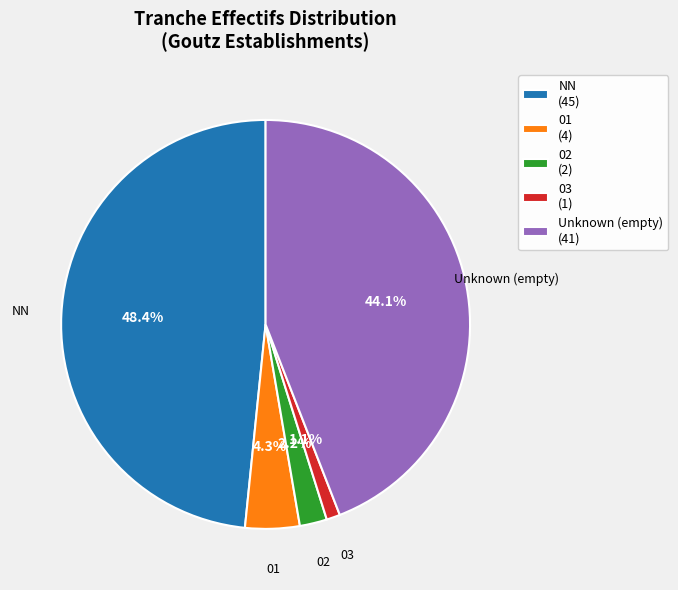

How many slices are in this pie chart?

5